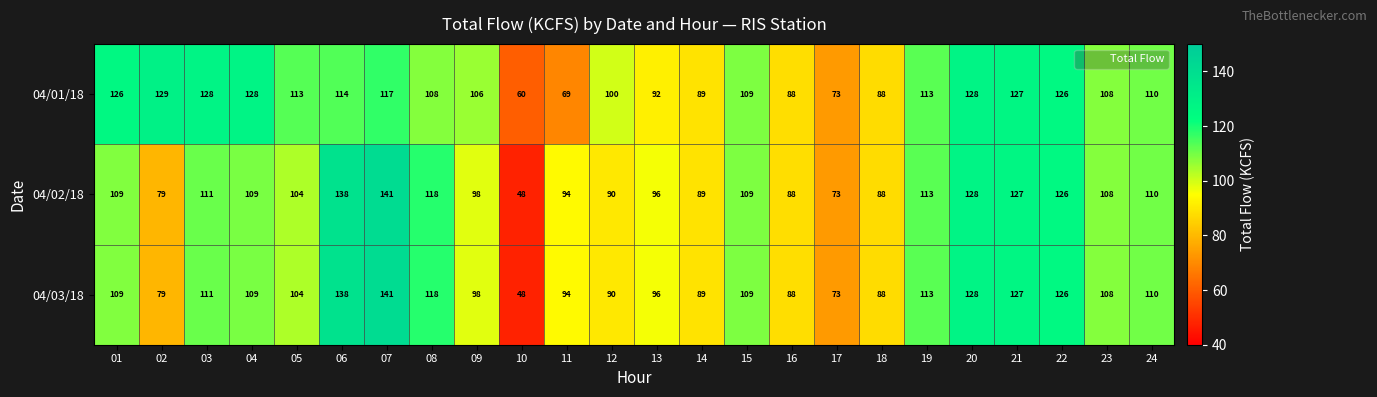

What is the difference between the highest and lowest values at 12?

10